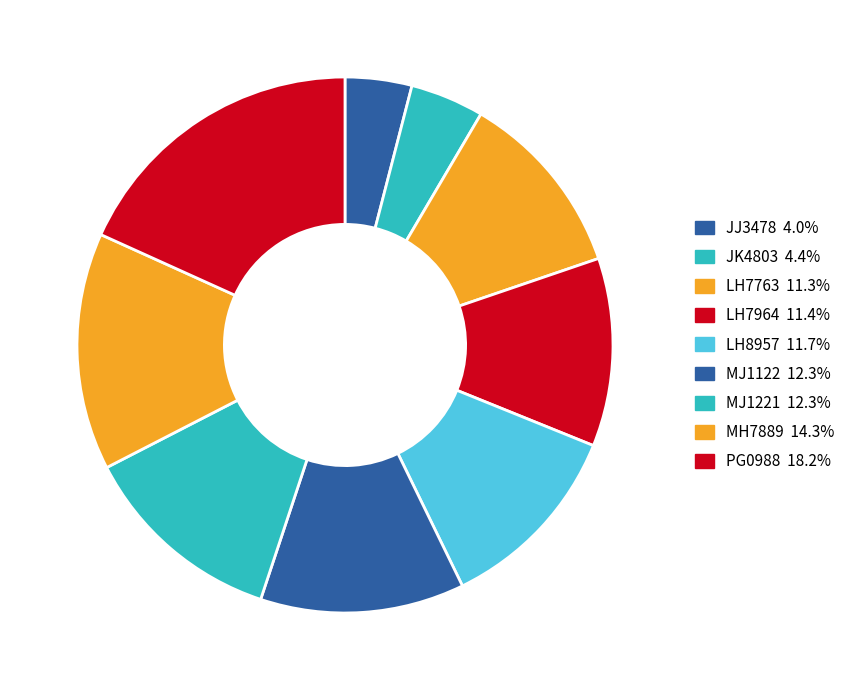

How many segments does this pie chart have?

9